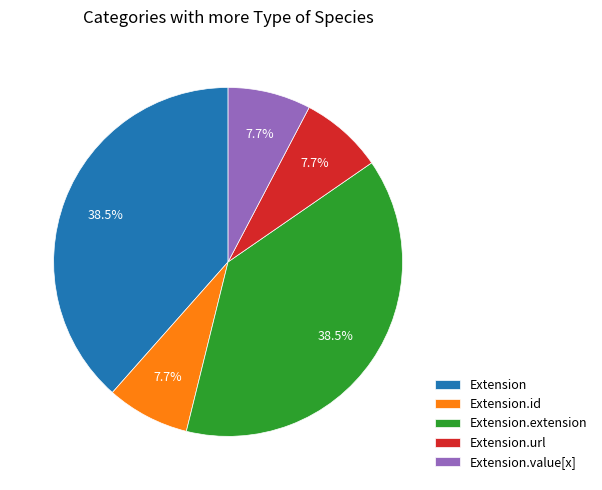

To the nearest percent, what is the average slice percentage?

20%